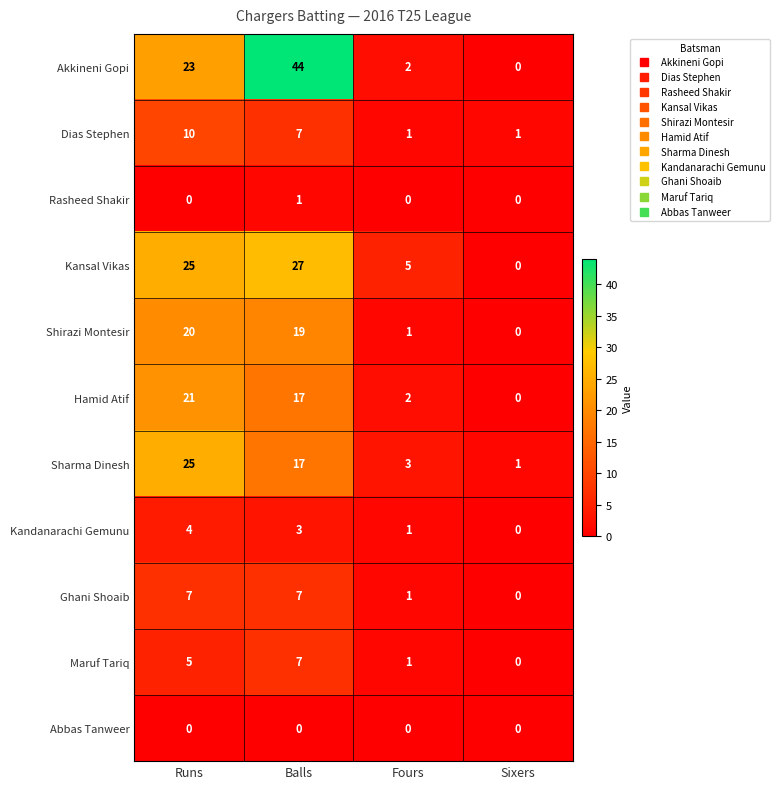

At which label does Akkineni Gopi reach its peak?

Balls